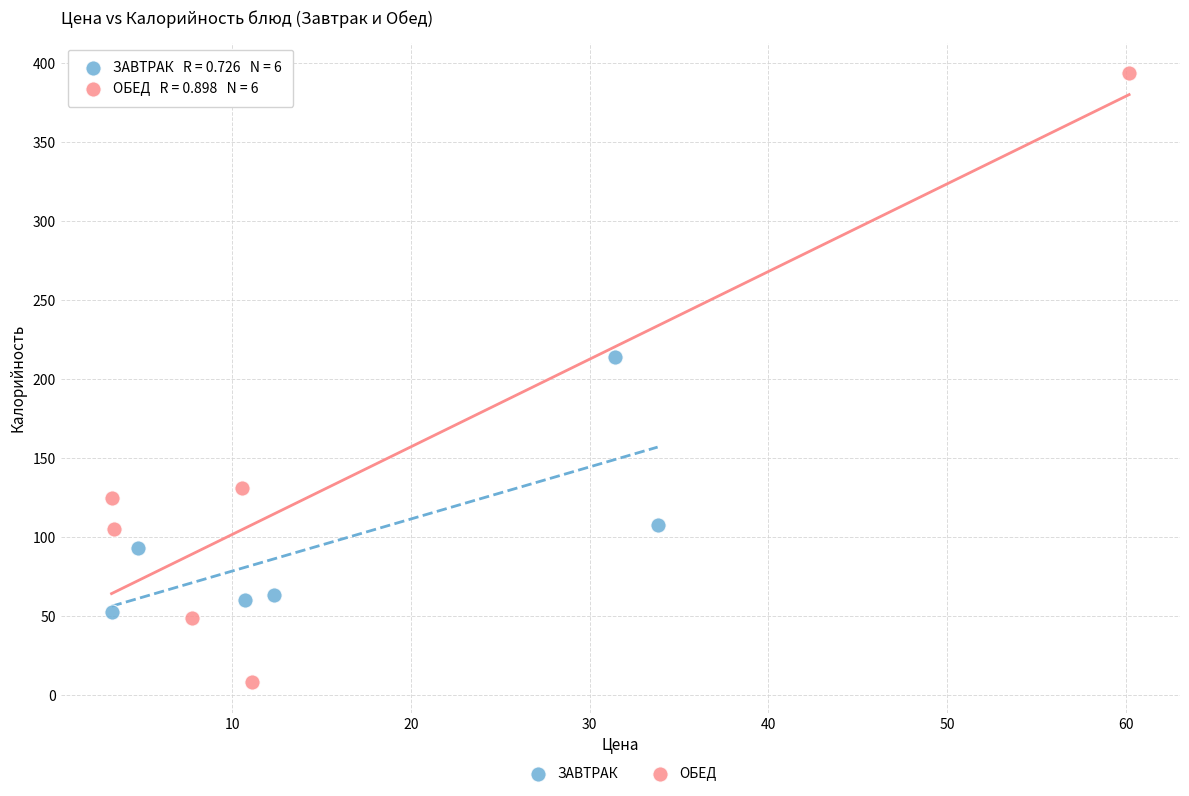

Which series has the widest spread of Y values?

ОБЕД